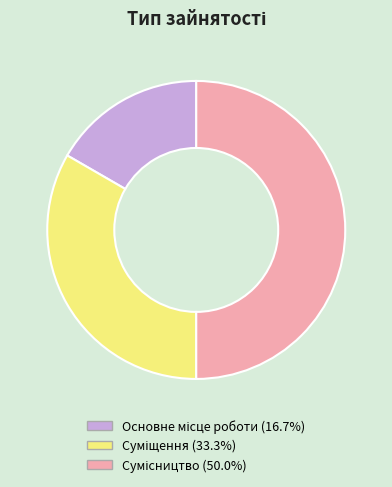

Count the number of slices in the pie.

3